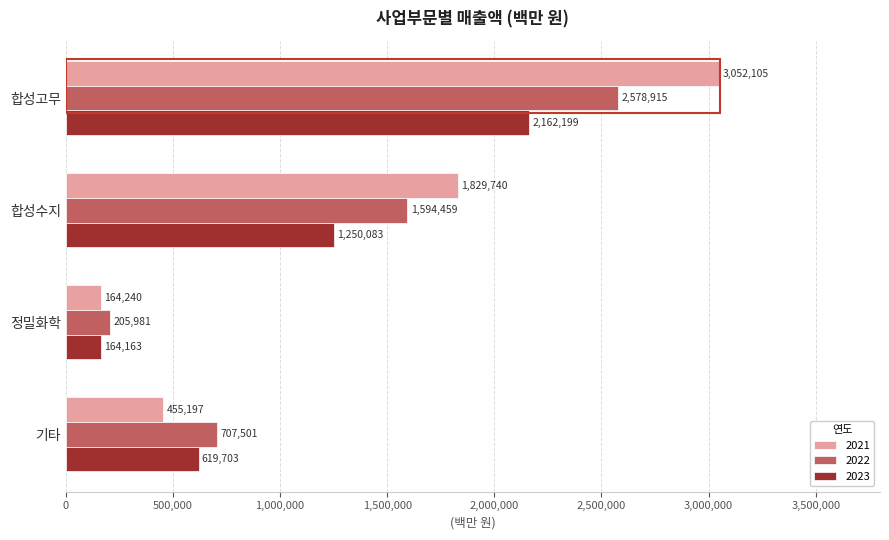

What is the sum of all 2021 values?

5501282